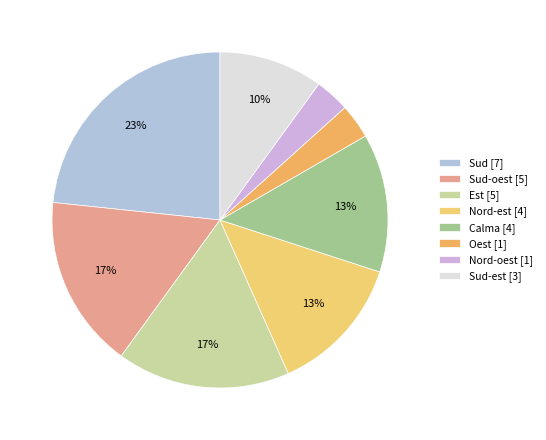

Which slice is the smallest?

Oest